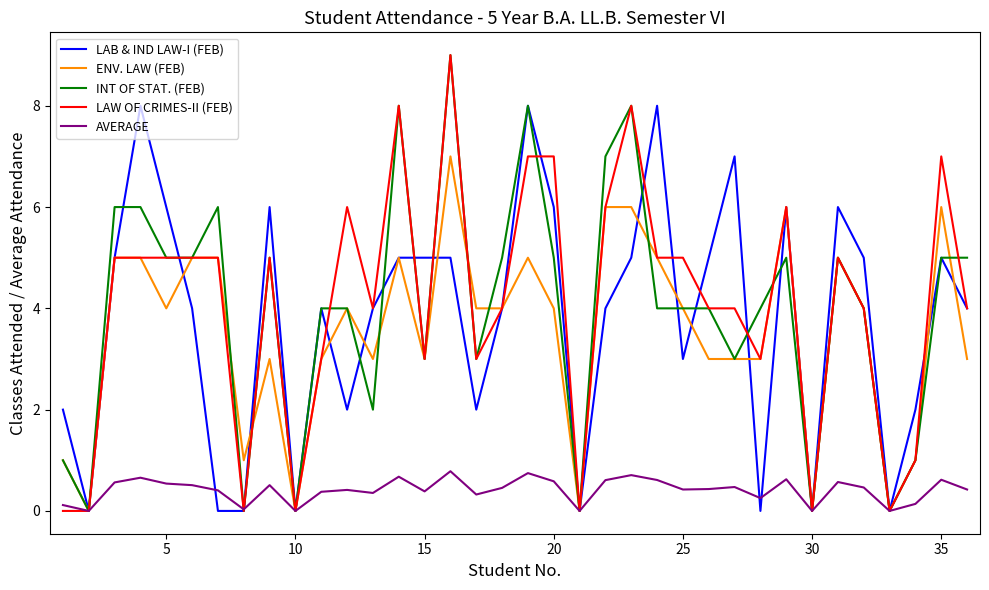

Which series has the widest spread of values?

INT OF STAT. (FEB)